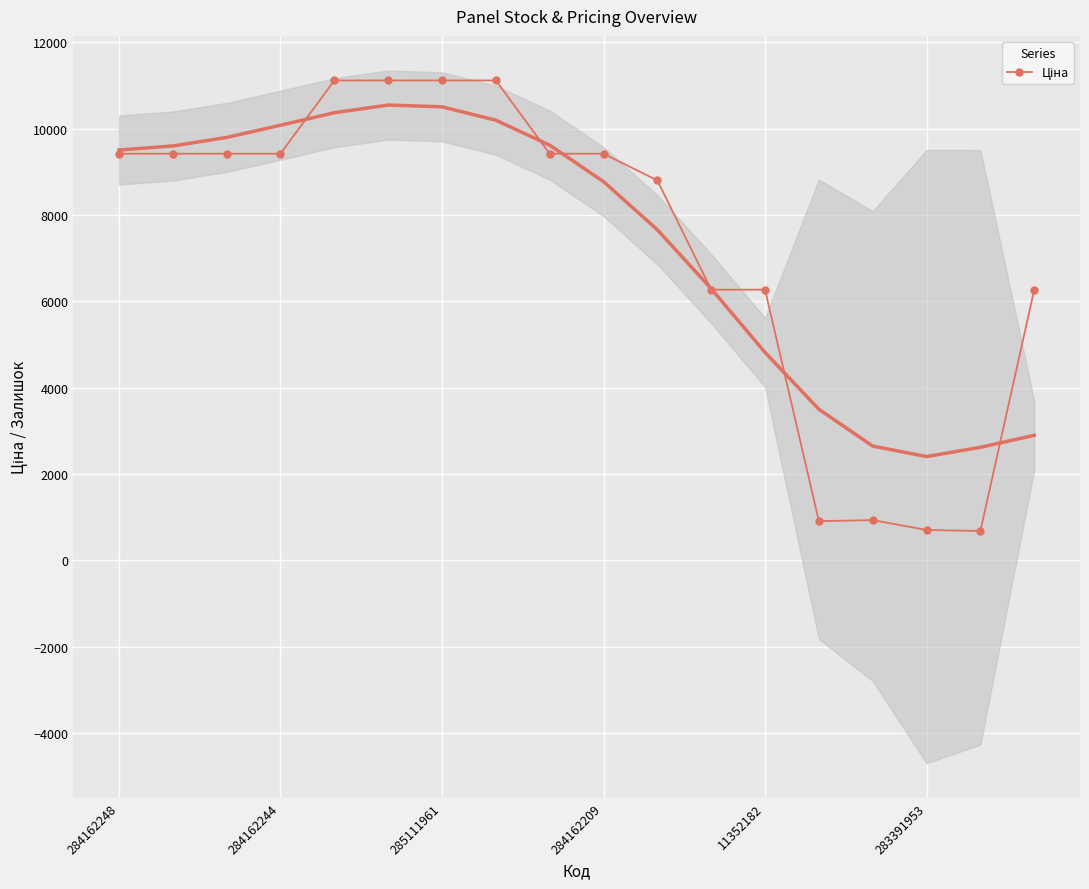

At which category does the data reach its first local valley?

13